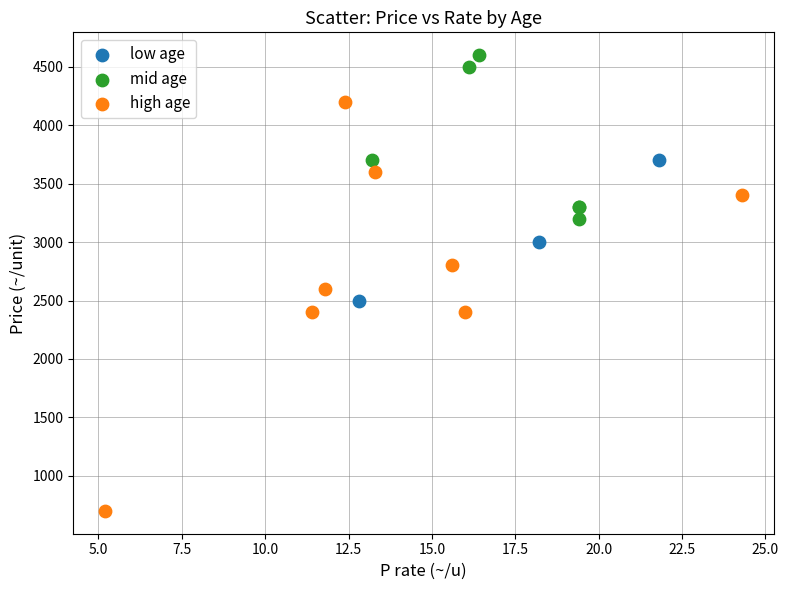

Which series reaches the minimum Y coordinate?

high age